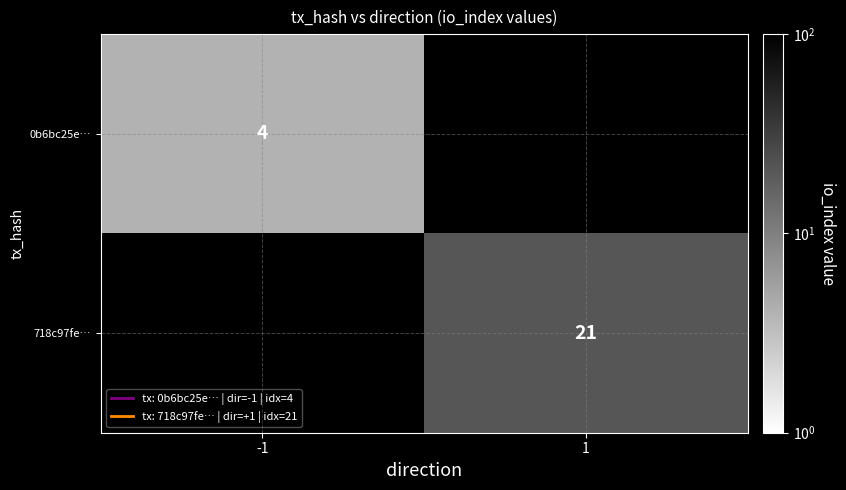

The value of 718c97fe… at 1 is 12. True or false?

False